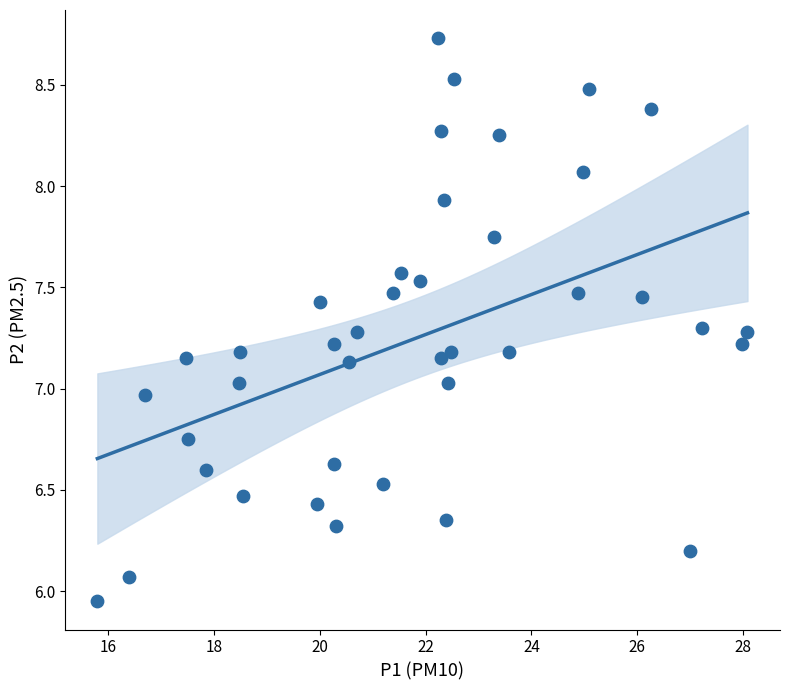

What is the range of Y values (max minus min)?

2.8